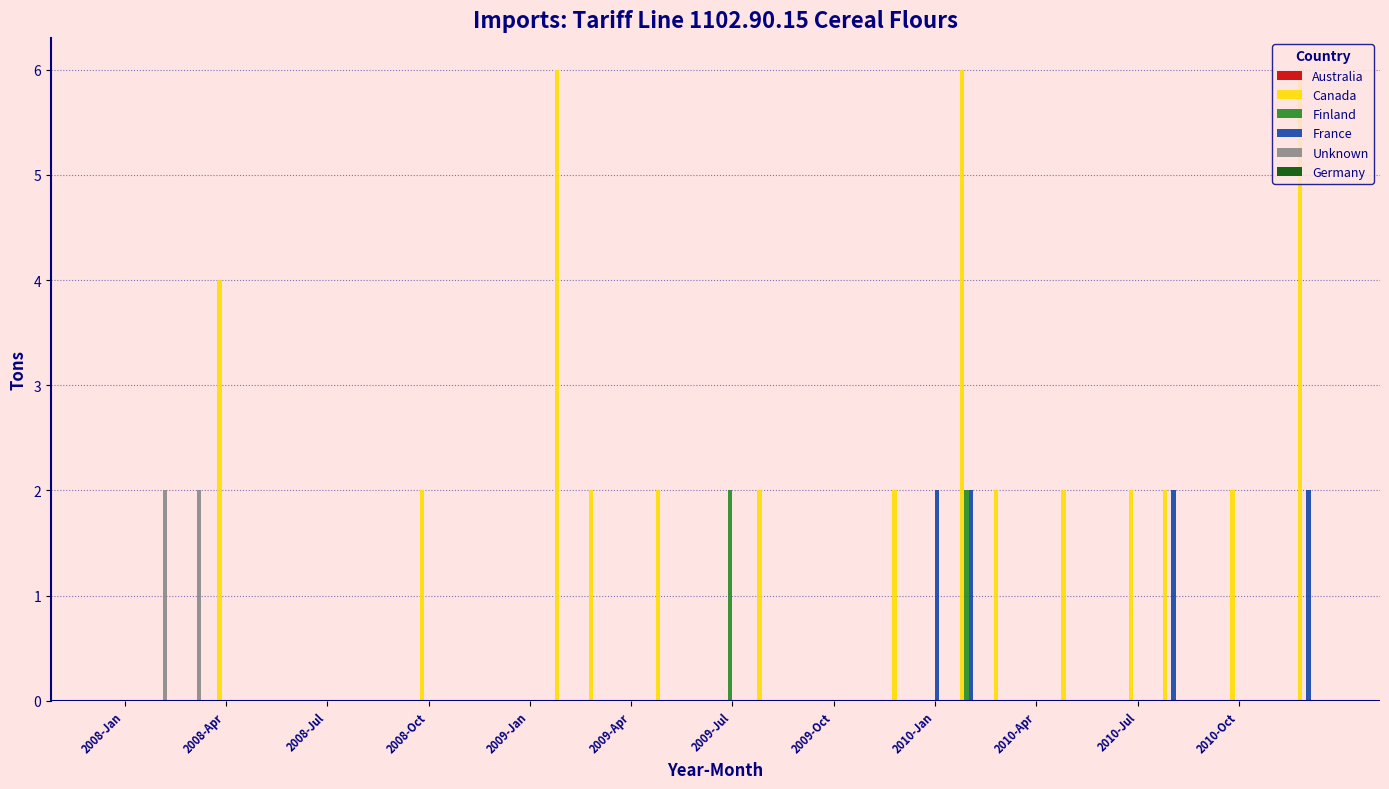

Which series has the largest total across all categories?

Canada